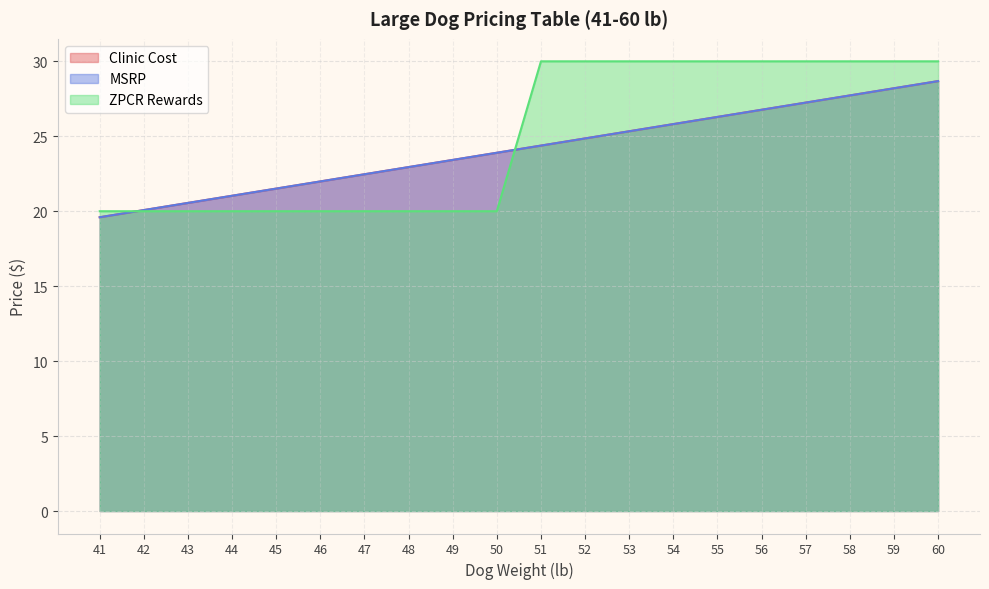

What are all the series names shown in the legend?

Clinic Cost, MSRP, ZPCR Rewards